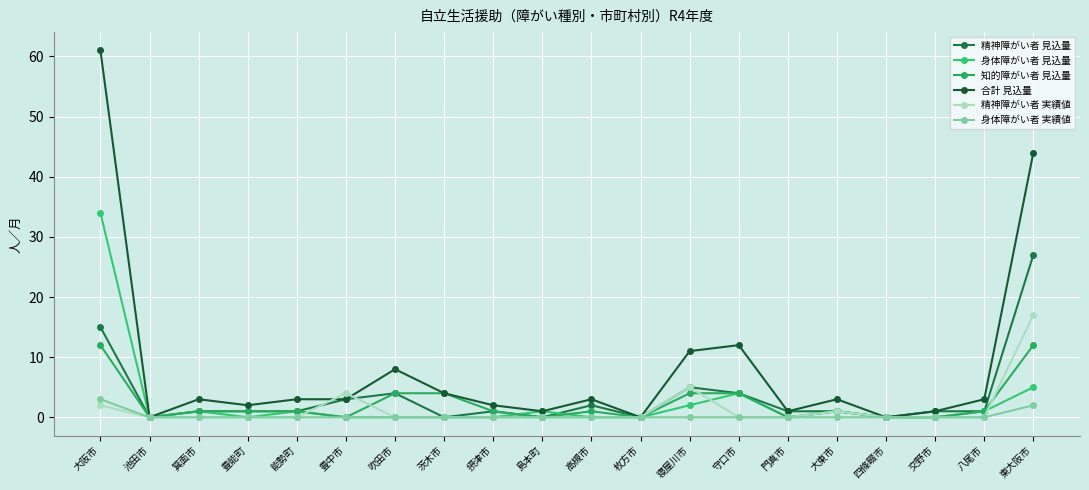

At which category does 精神障がい者 実績値 reach its first local peak?

豊中市